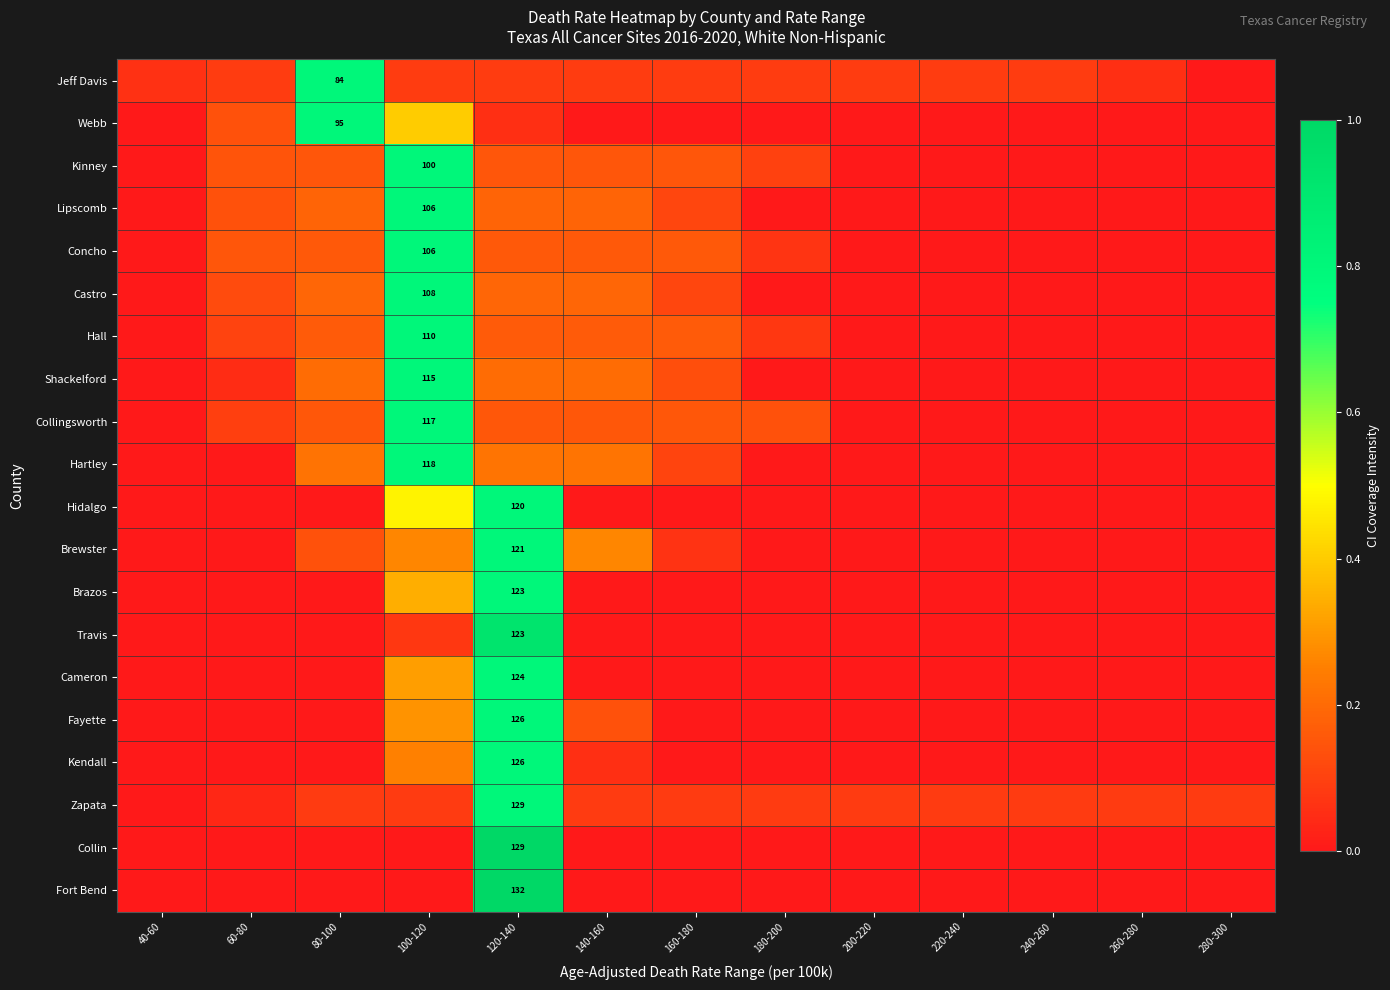

Is the value of Webb at 80-100 greater than the value of Brazos at 60-80?

Yes